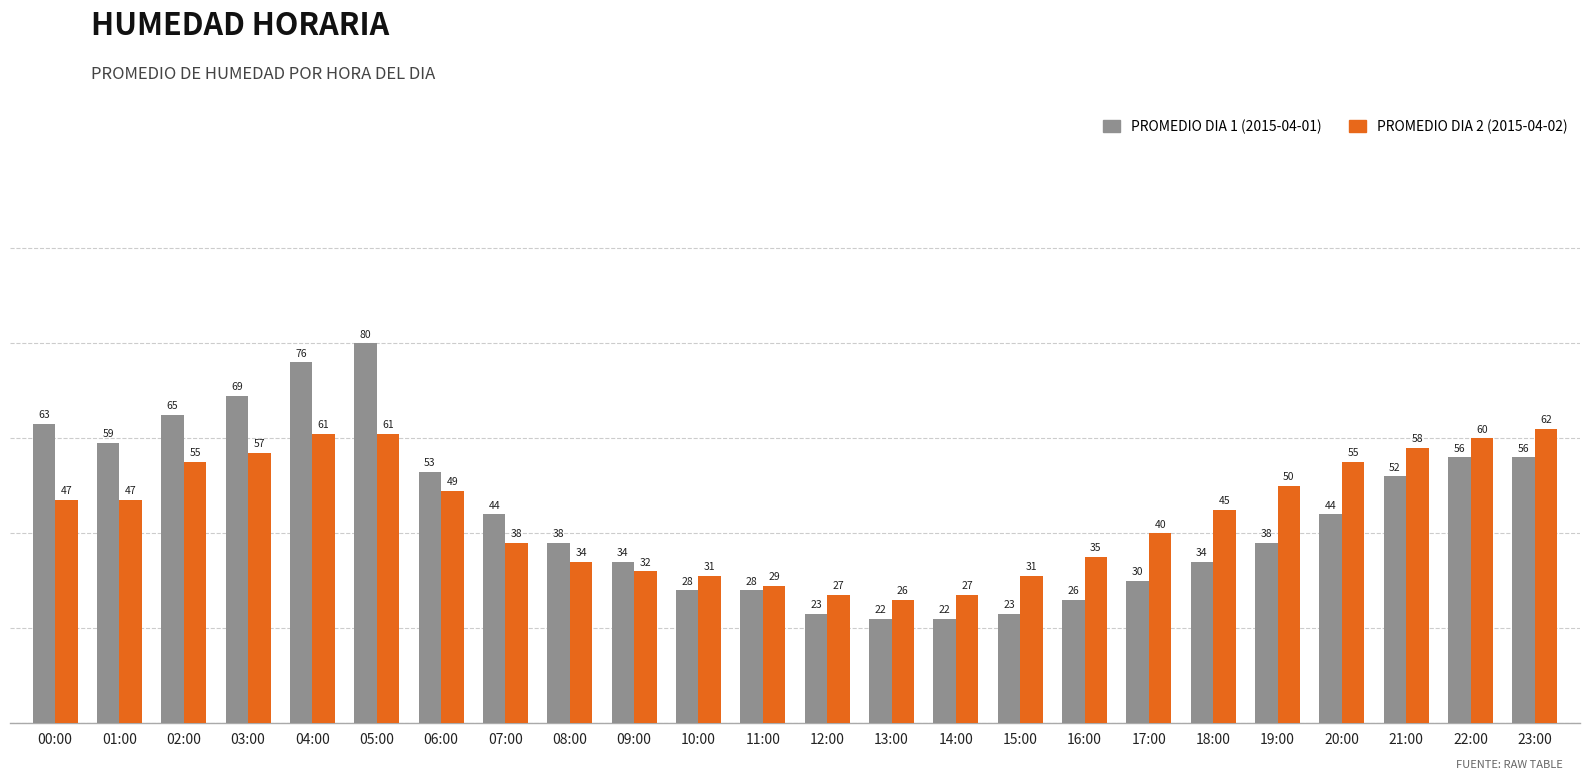

What is the minimum value for PROMEDIO DIA 2 (2015-04-02)?

26